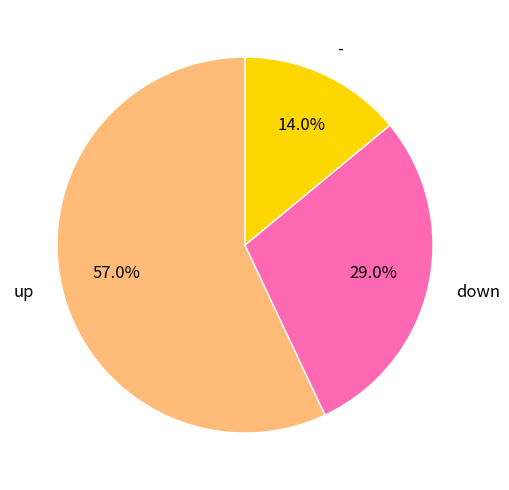

The down slice represents 18% of the pie. True or false?

False